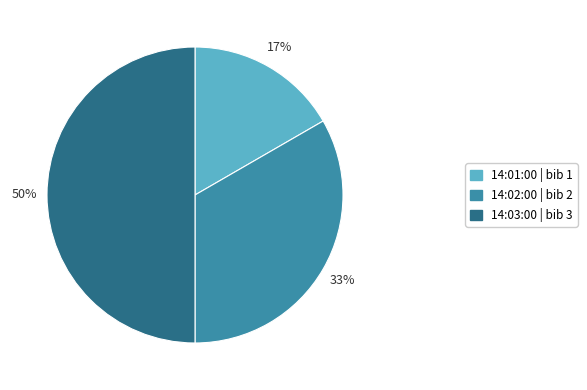

What percentage is the 14:01:00 slice, to the nearest percent?

17%